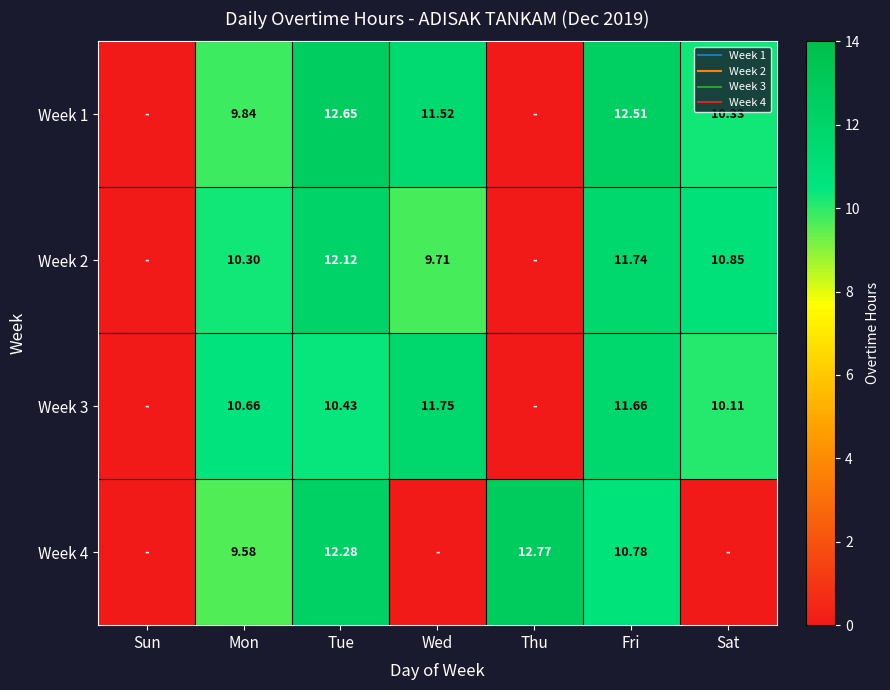

At how many categories does at least one series exceed 8?

6